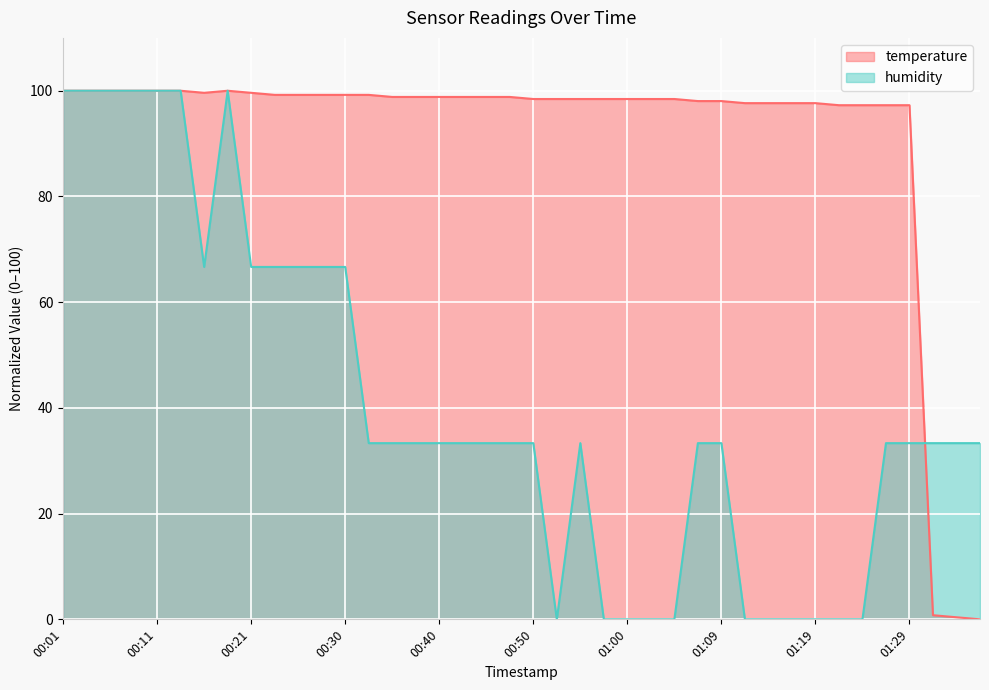

What is the label of the 11th point from the left?

00:25